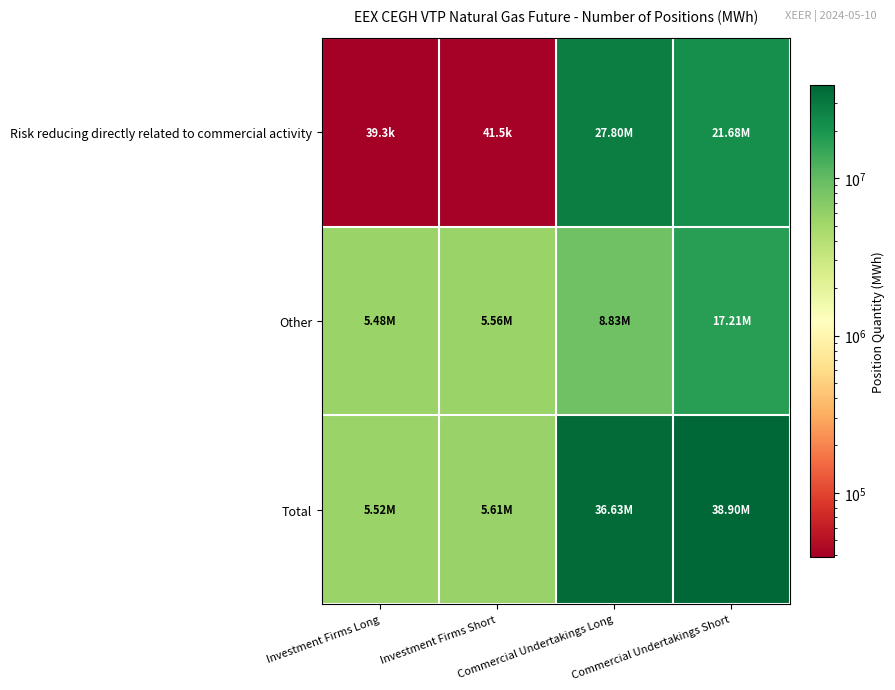

What is the greatest value displayed?

38897929